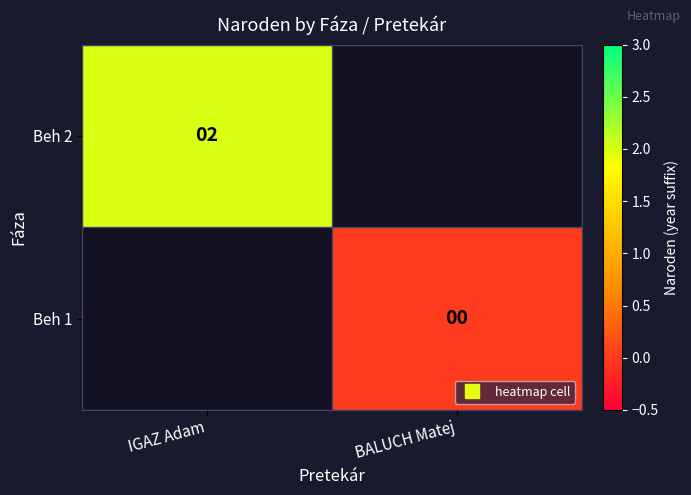

At how many categories does at least one series exceed 0?

1